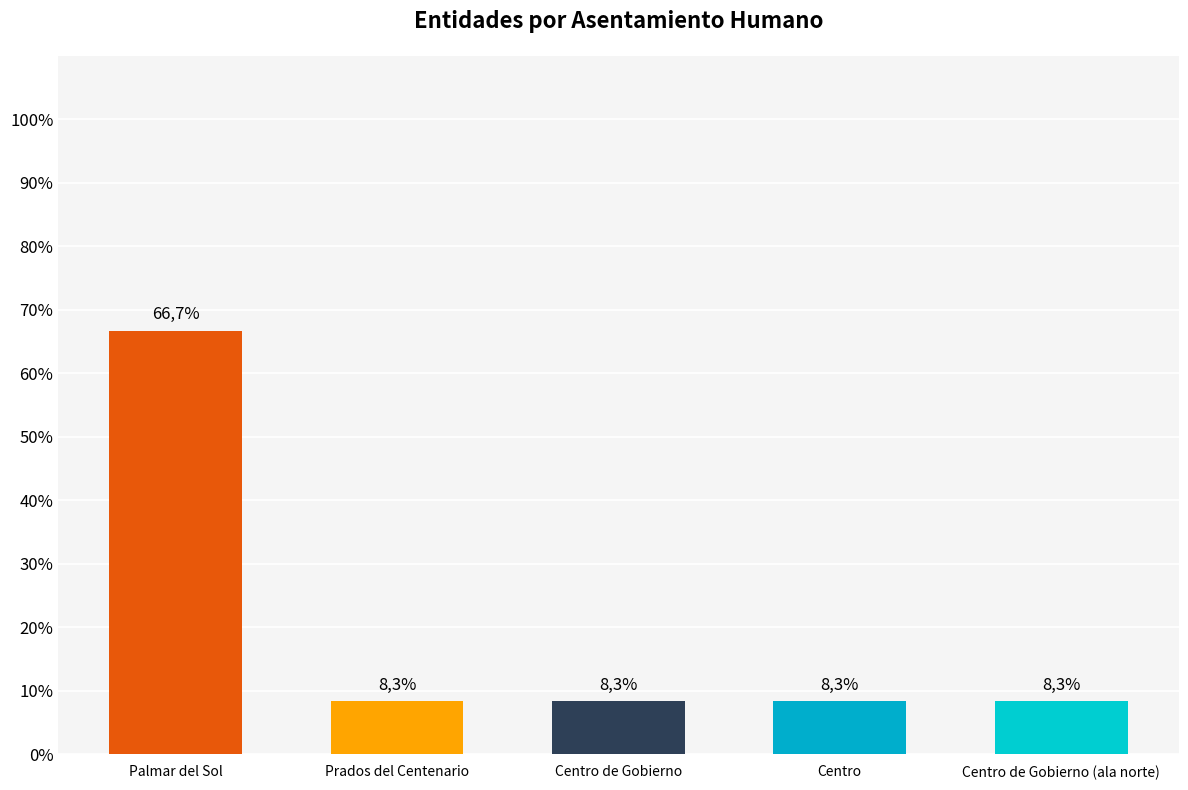

List the labels in order of value, largest first.

Palmar del Sol, Prados del Centenario, Centro de Gobierno, Centro, Centro de Gobierno (ala norte)